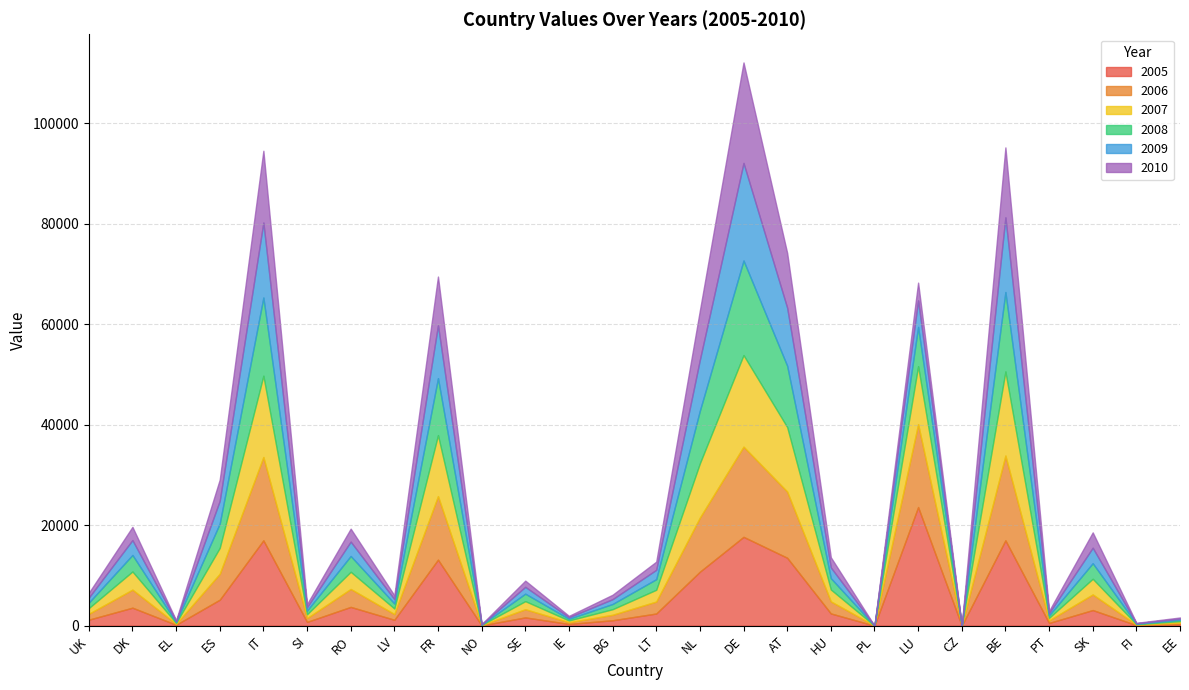

Rank the series by their maximum value, from highest to lowest.

2005, 2010, 2009, 2008, 2007, 2006